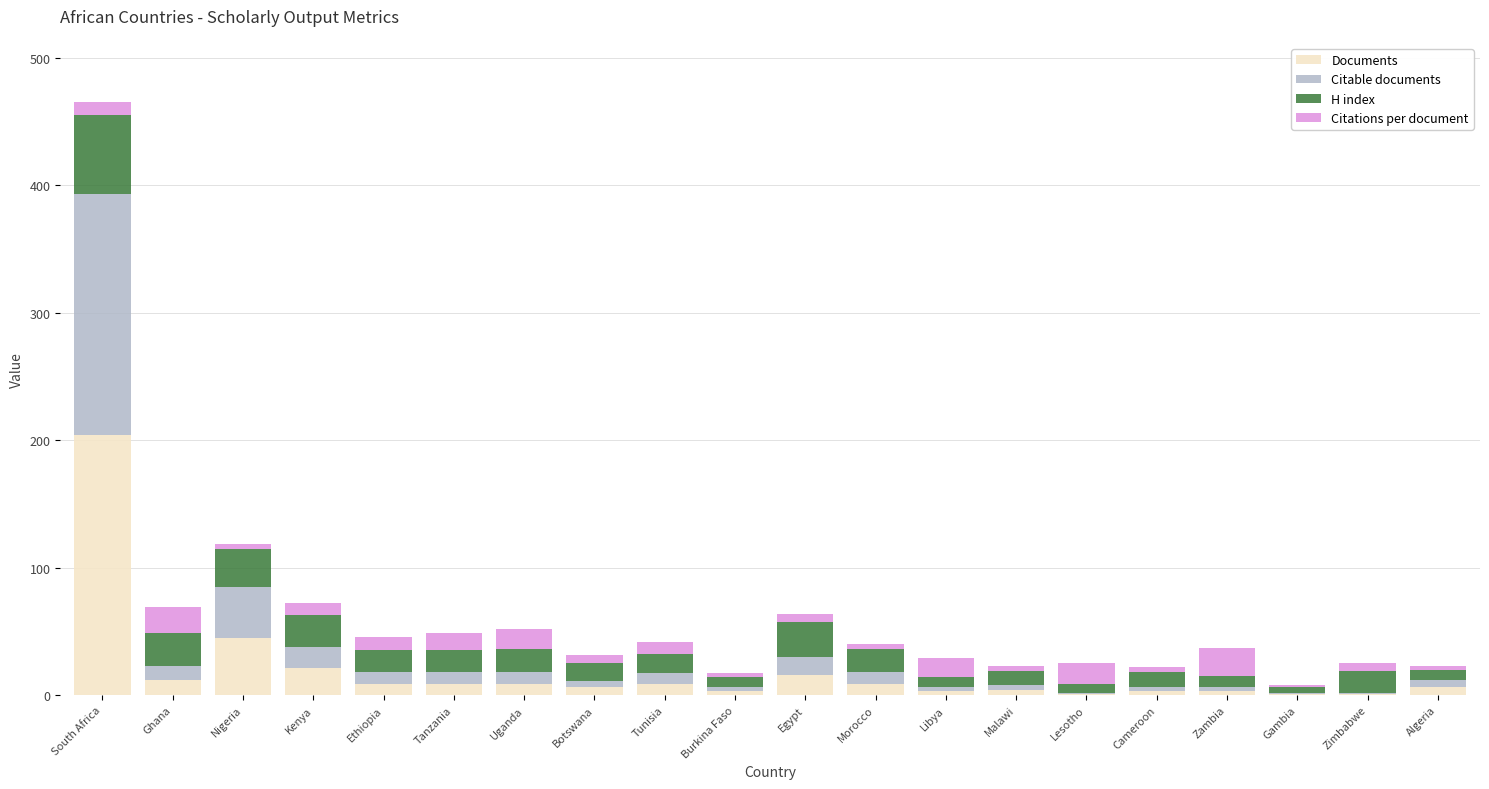

Is it true that Documents equals 45.0 at Nigeria?

True